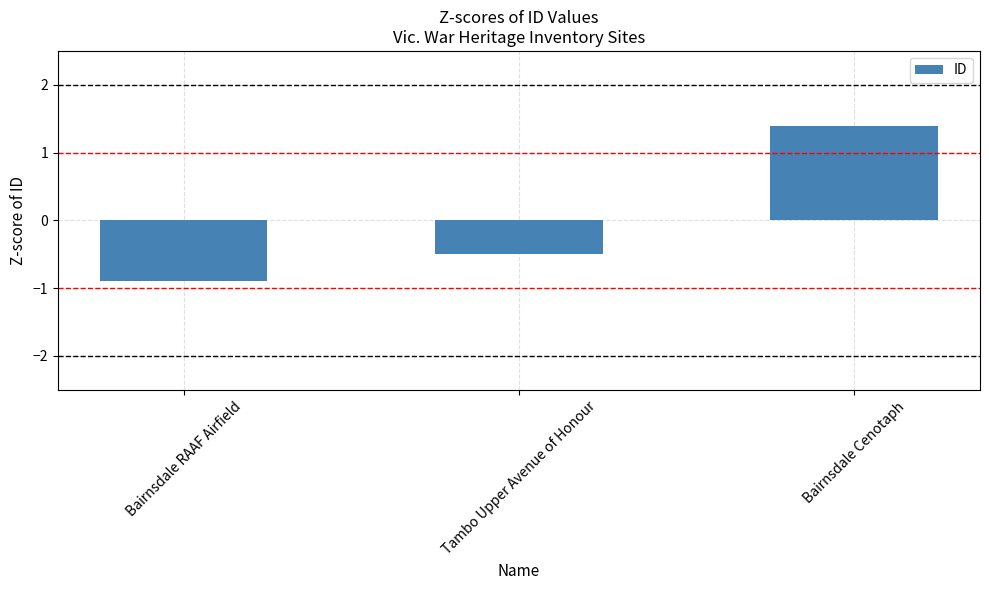

What position from the right is Tambo Upper Avenue of Honour?

2